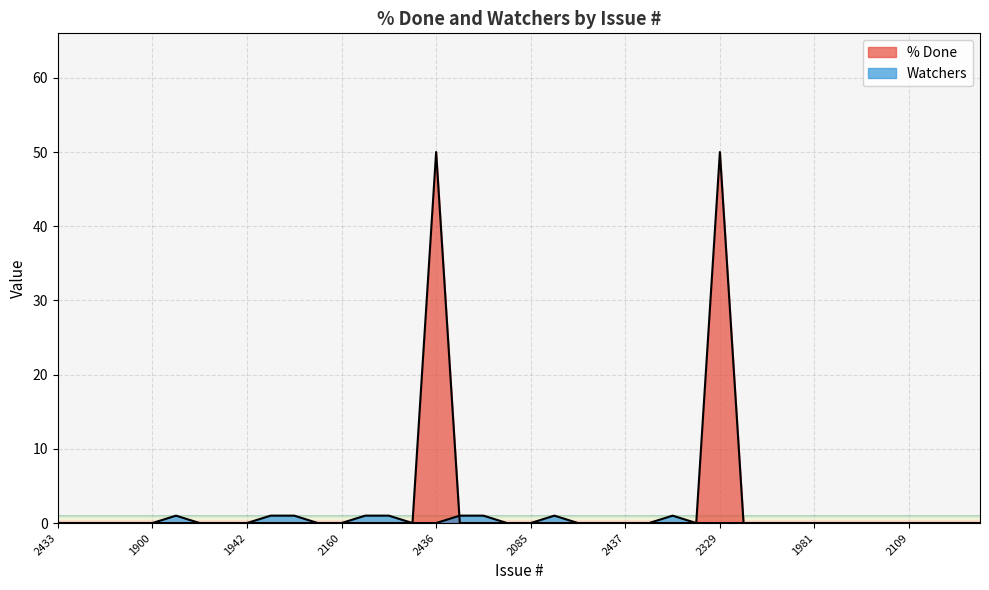

What is the label of the 35th point from the right?

1906